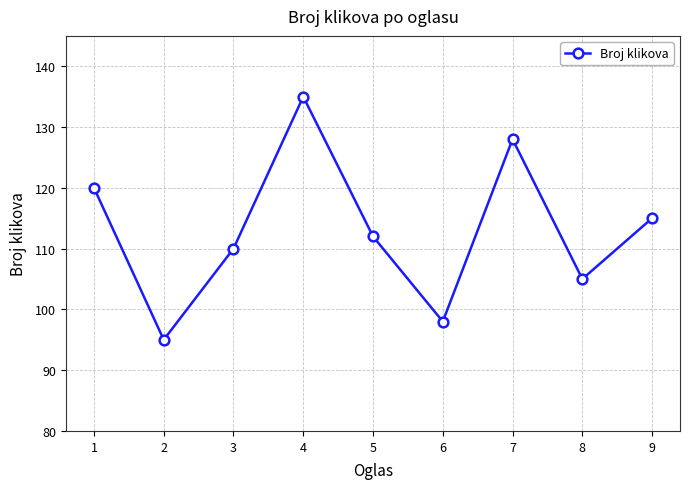

The value at 2 is 95. True or false?

True